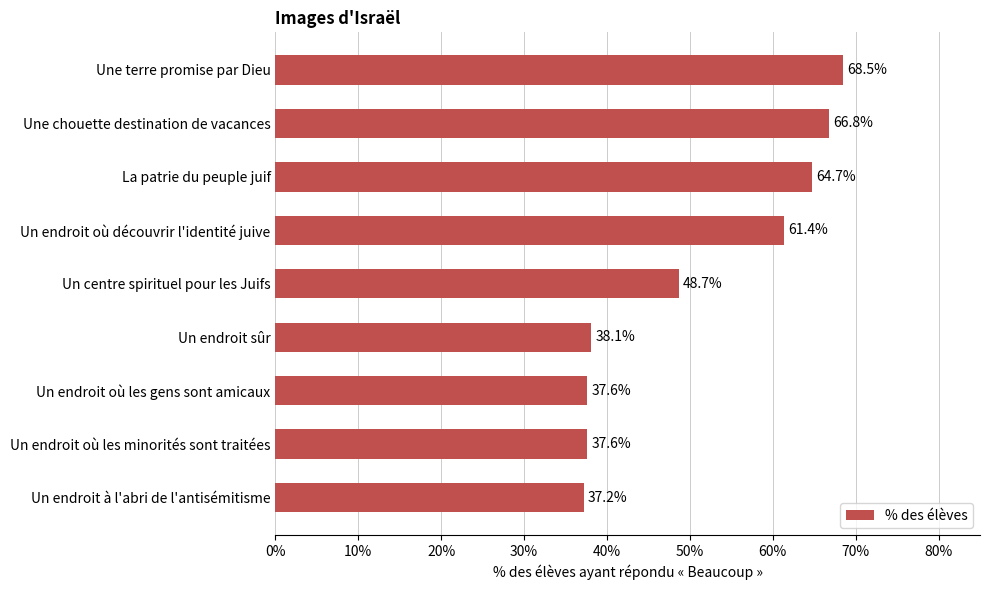

What is the average value?

51.2